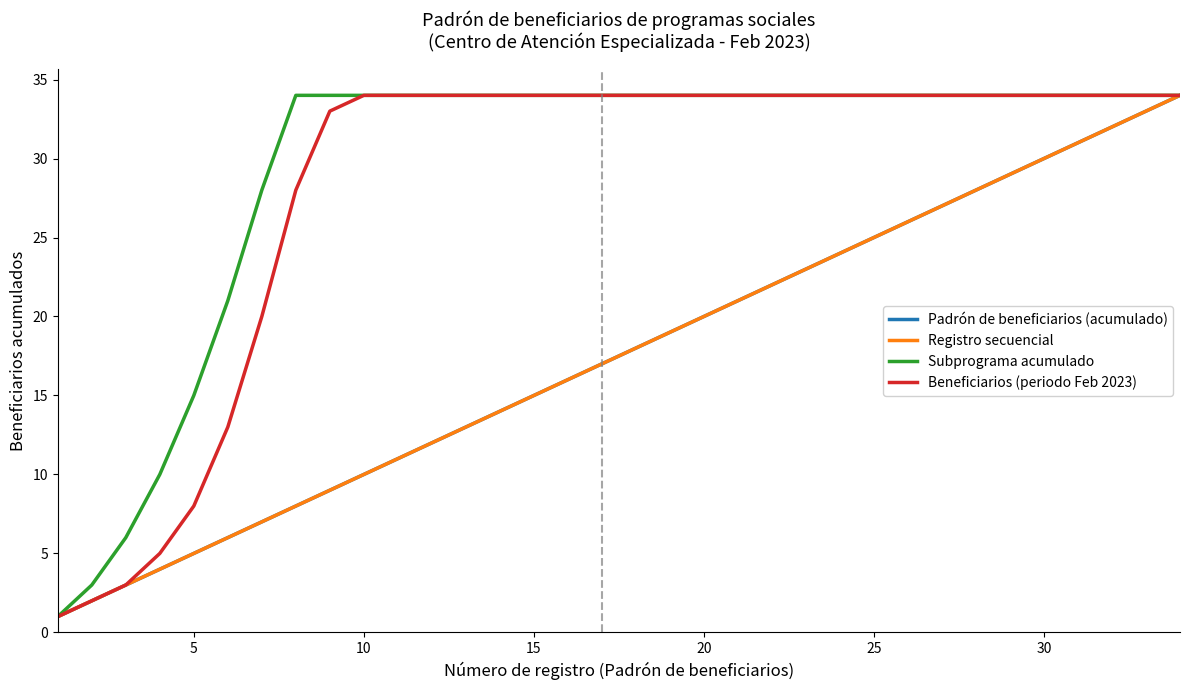

True or false: Subprograma acumulado and Beneficiarios (periodo Feb 2023) cross at least once.

False